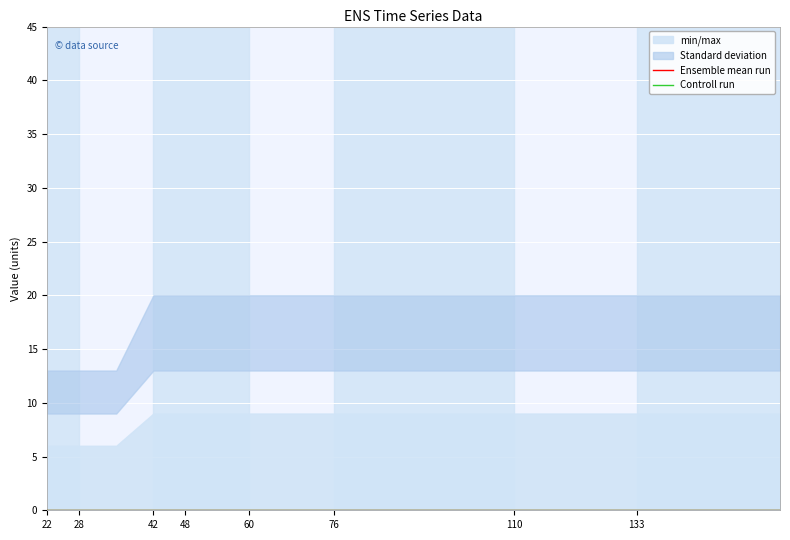

The value of min_max_upper at 54 is 14. True or false?

False